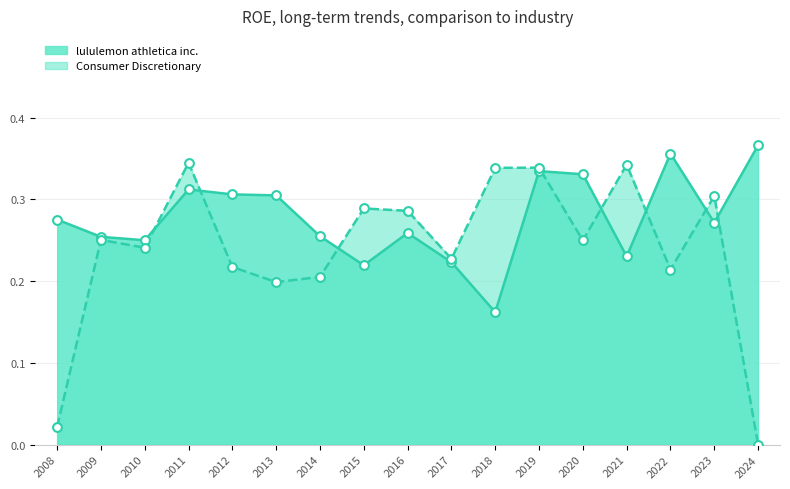

At which category is the sum across all series the highest?

2019